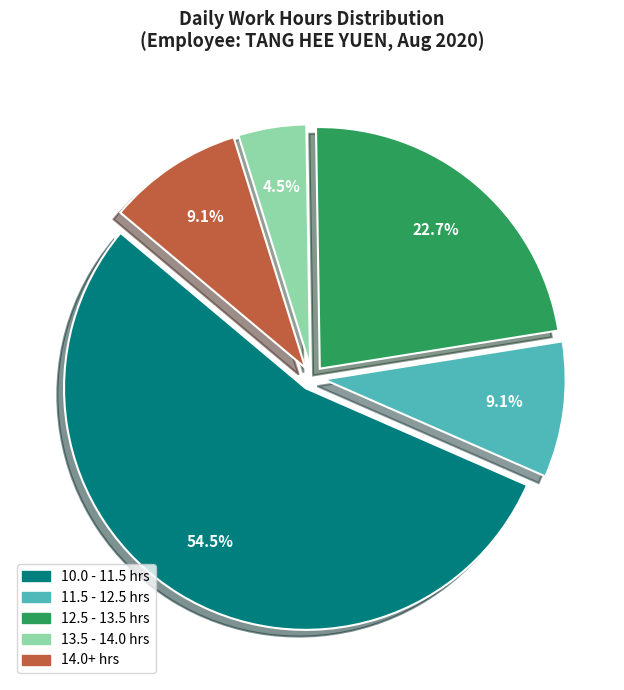

Does any single category account for the majority?

Yes